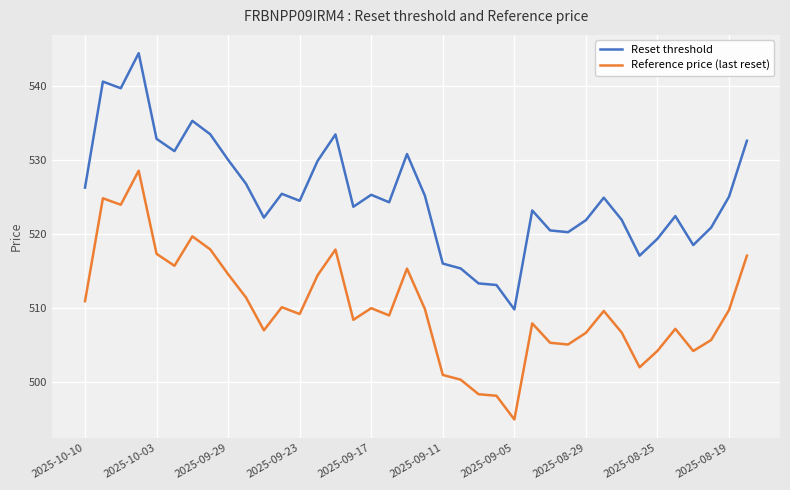

Rank the series by their average value, from lowest to highest.

Reference price (last reset), Reset threshold